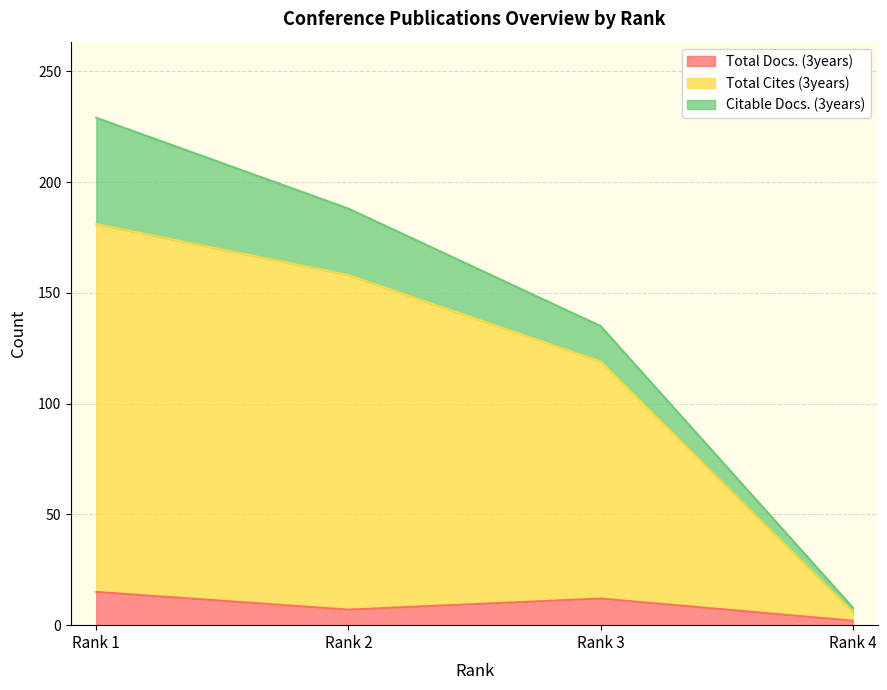

Between Rank 1 and Rank 4, which is larger?

Rank 1